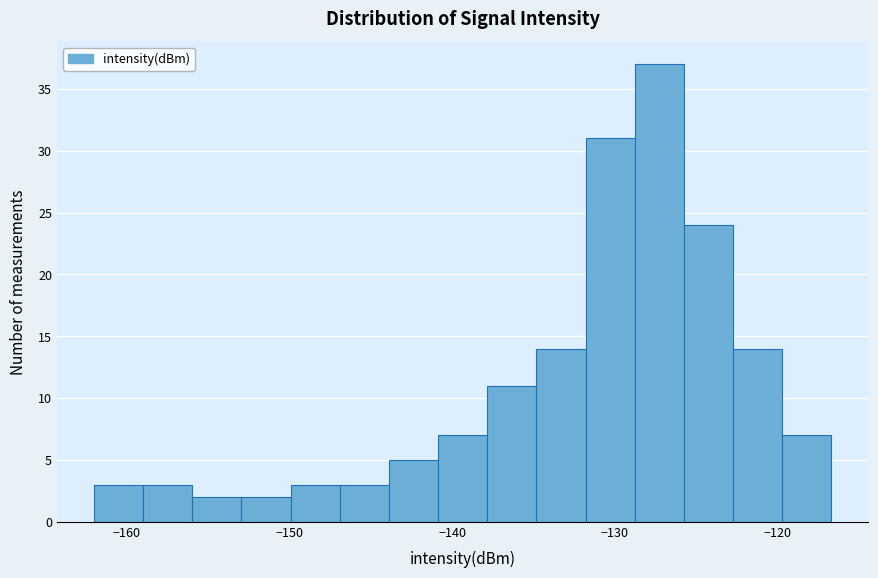

Around what value on the x-axis is the tallest bar? Give the approximate position of its centre, as read against the axis.

-127